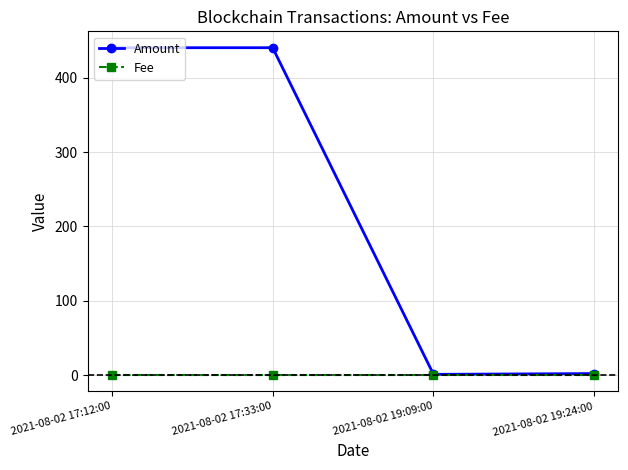

At 2021-08-02 17:12:00, list the series in order from largest to smallest.

Amount, Fee